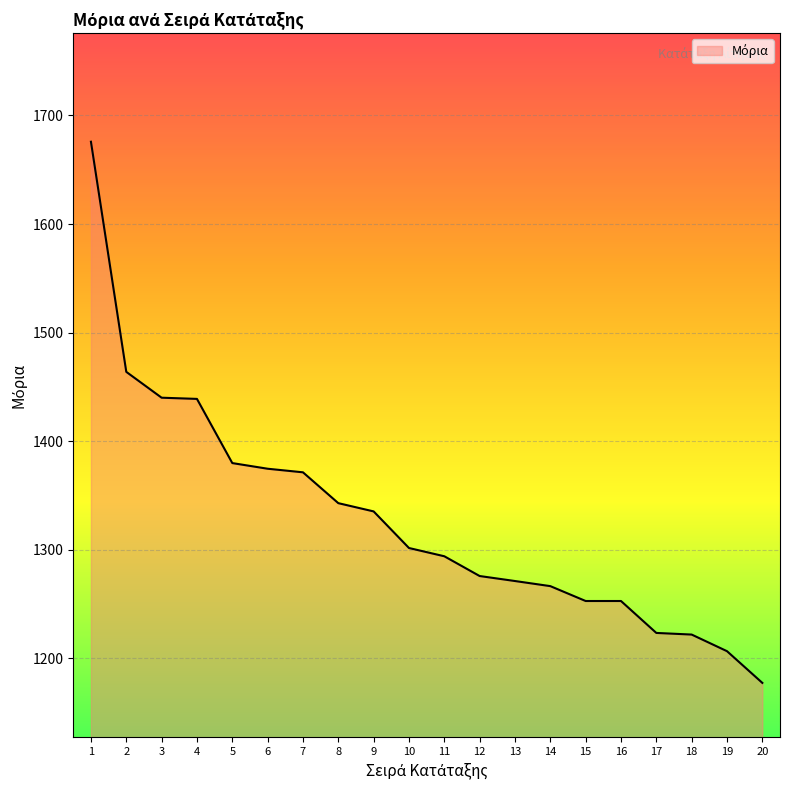

What is the difference between the maximum and minimum values?

498.3